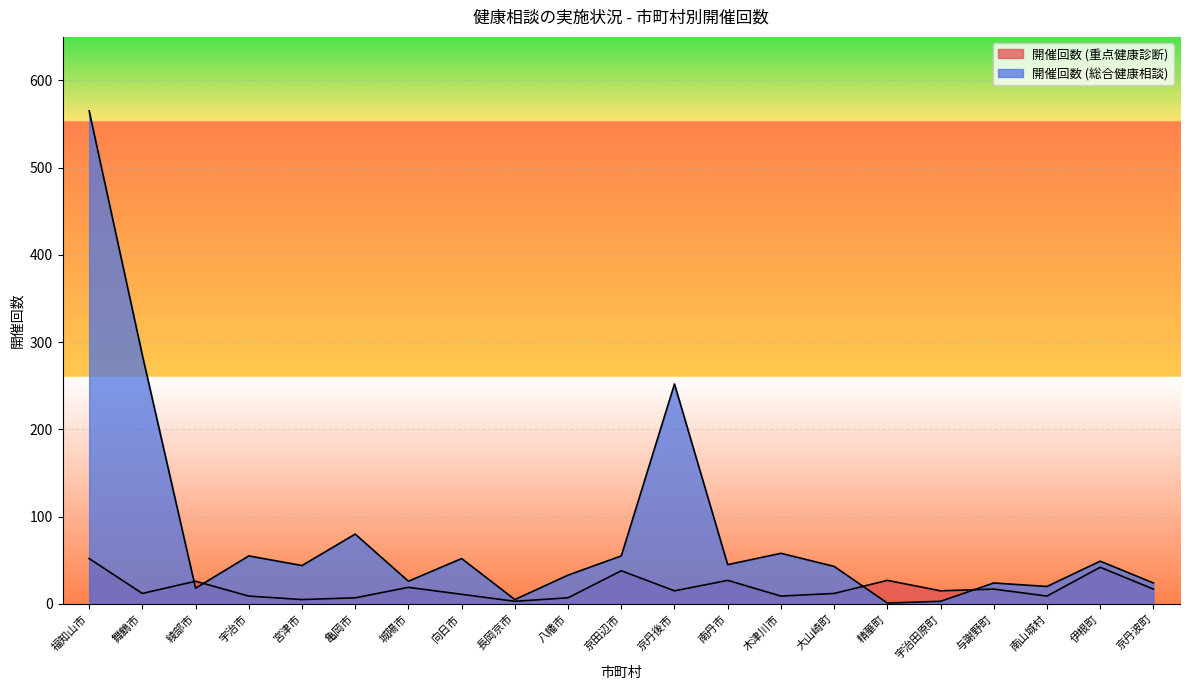

True or false: 開催回数 (総合健康相談) and 開催回数 (重点健康診断) intersect in this chart.

True